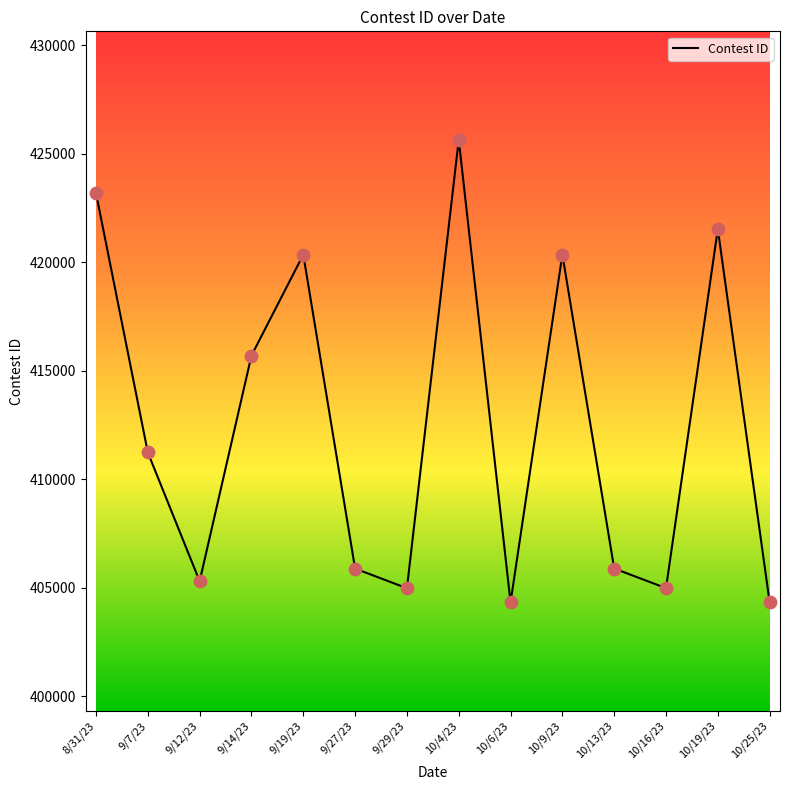

Between 10/13/23 and 10/25/23, which is larger?

10/13/23